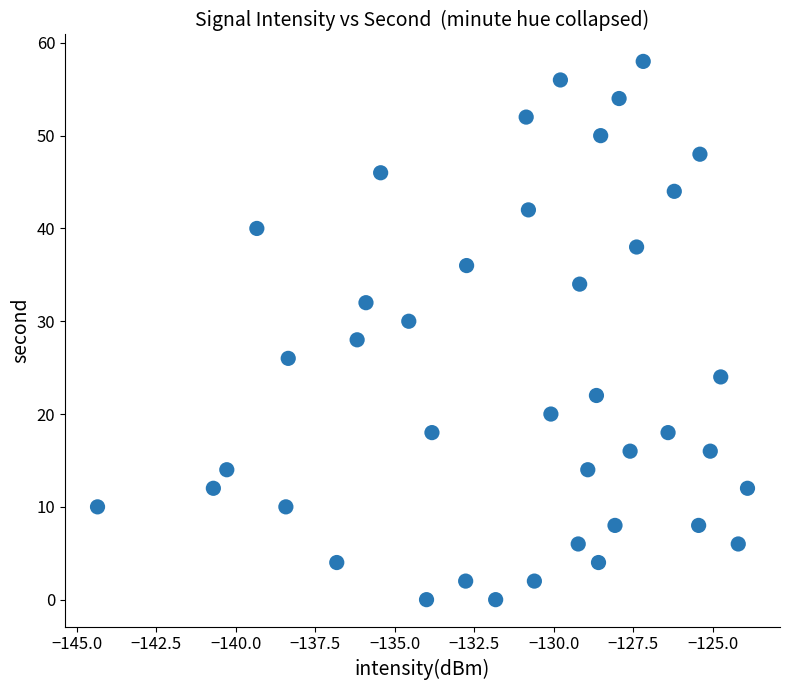

What is the range of Y values (max minus min)?

58